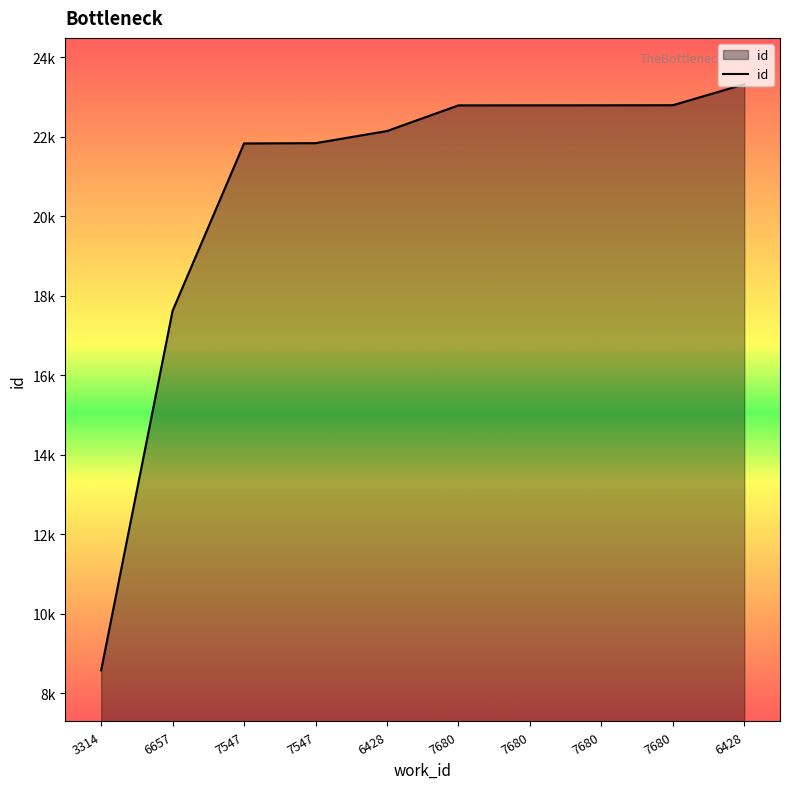

Does the chart display data point markers on the line(s)?

No